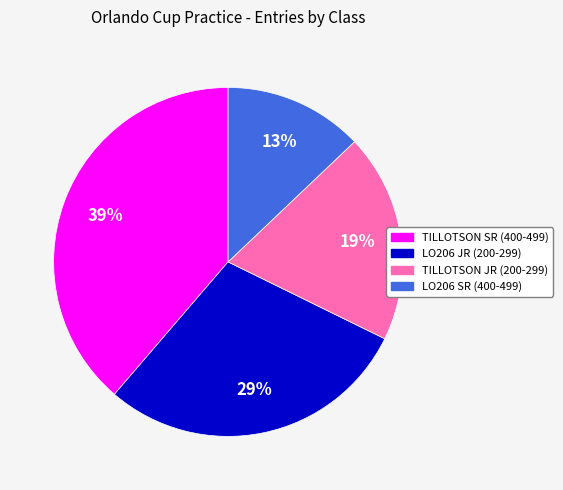

Approximately how many times larger is the value at TILLOTSON JR (200-299) compared to LO206 JR (200-299)?

0.7